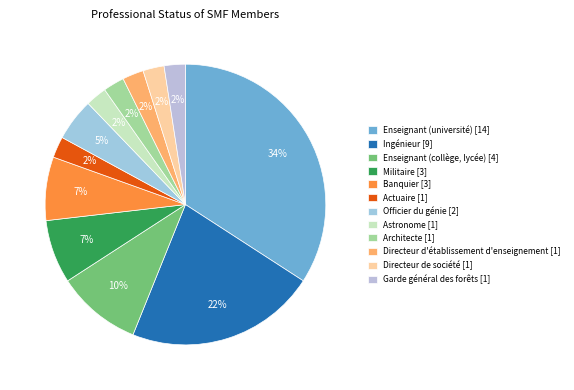

What is the change in value from Banquier to Directeur de société?

-2